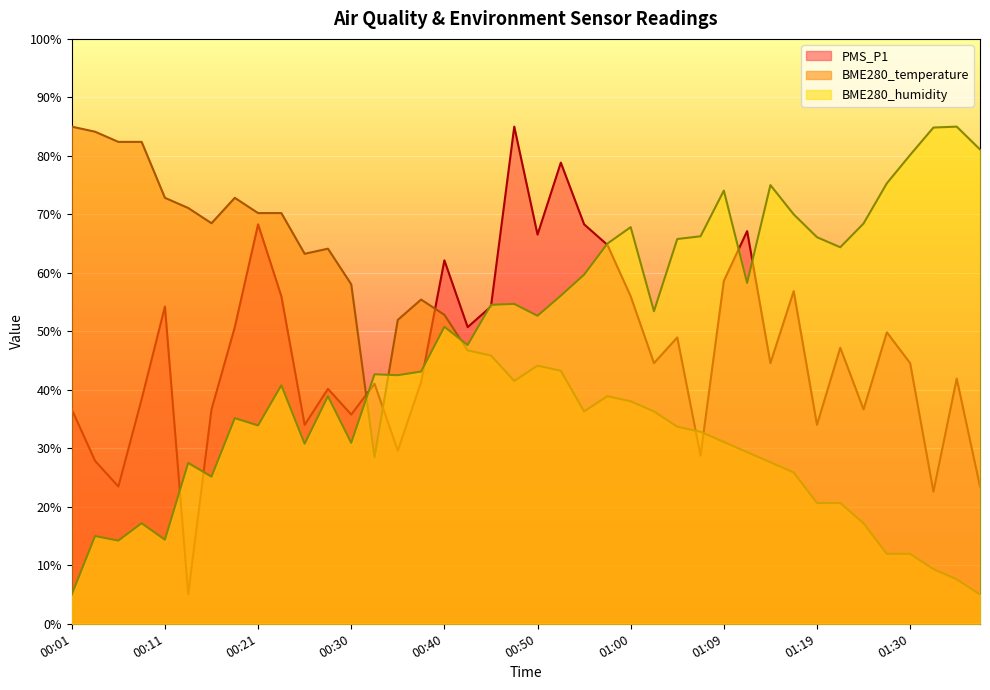

Rank the series by their average value, from lowest to highest.

BME280_temperature, PMS_P1, BME280_humidity